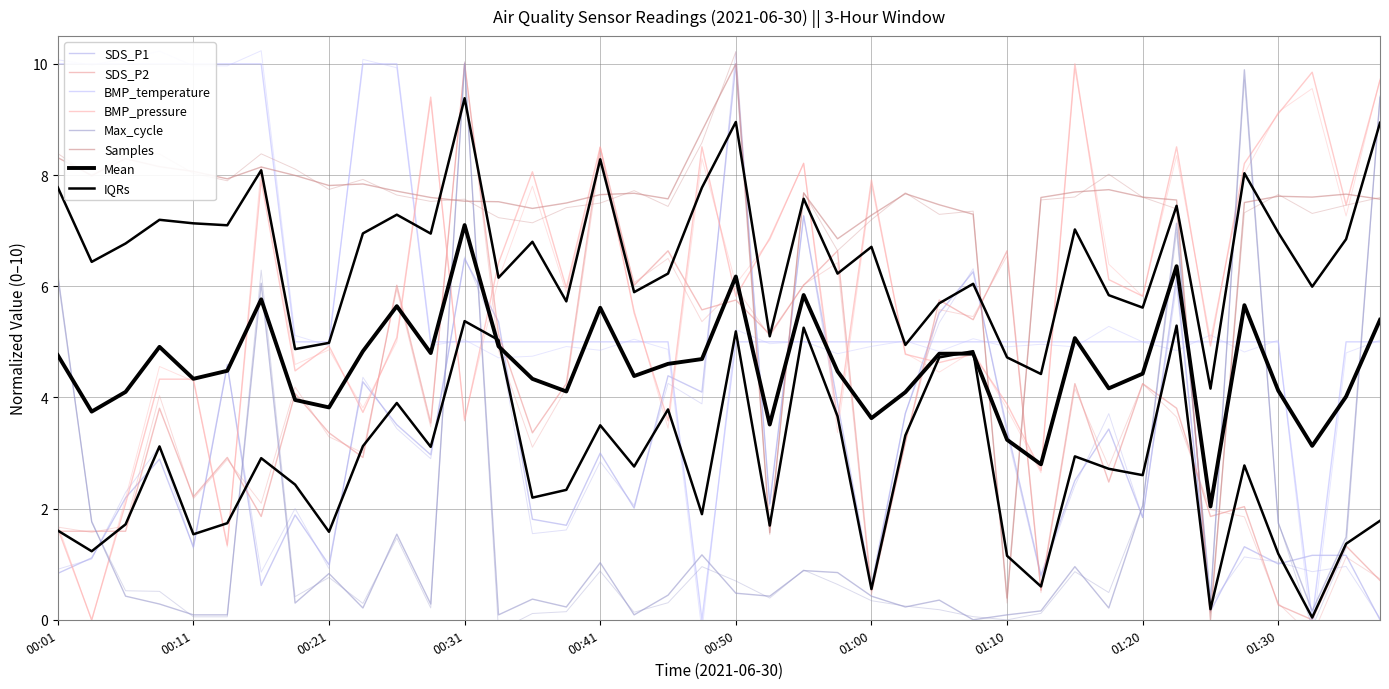

Which has a higher value, 00:36 or 00:31?

00:31